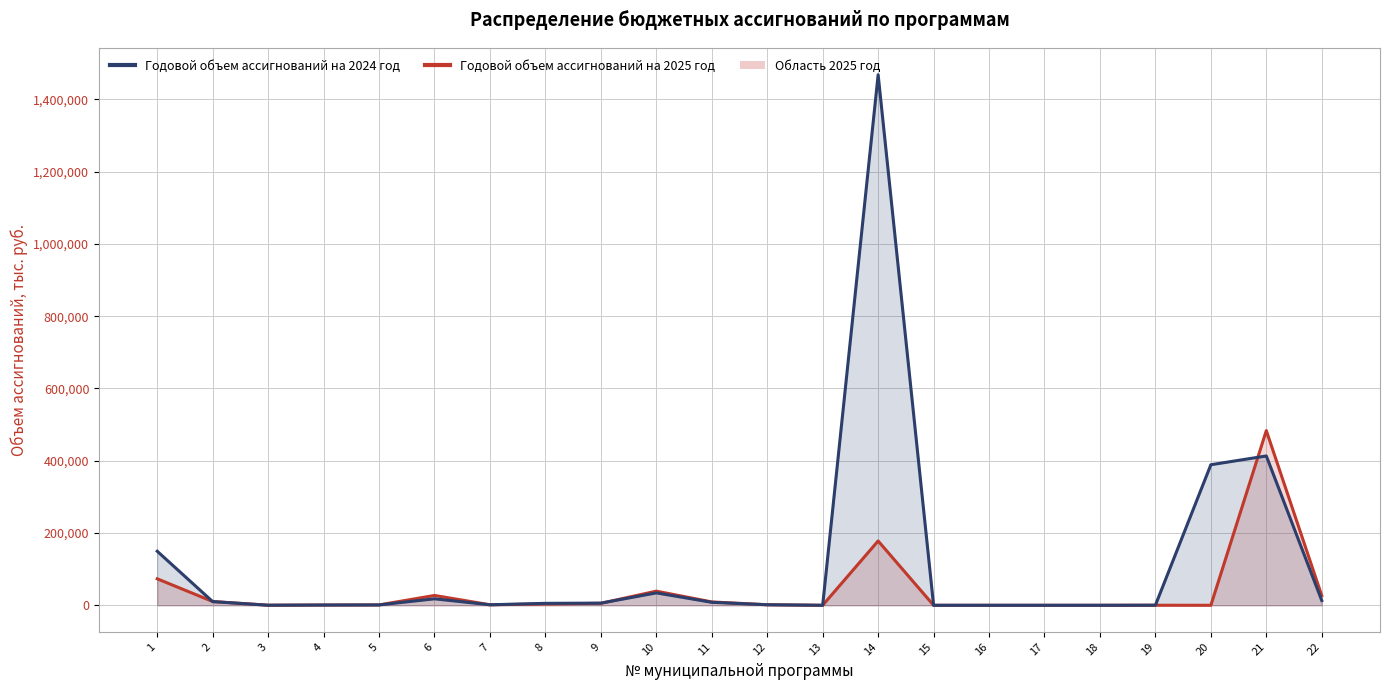

At which label does Годовой объем ассигнований на 2025 год first exceed 1500?

1